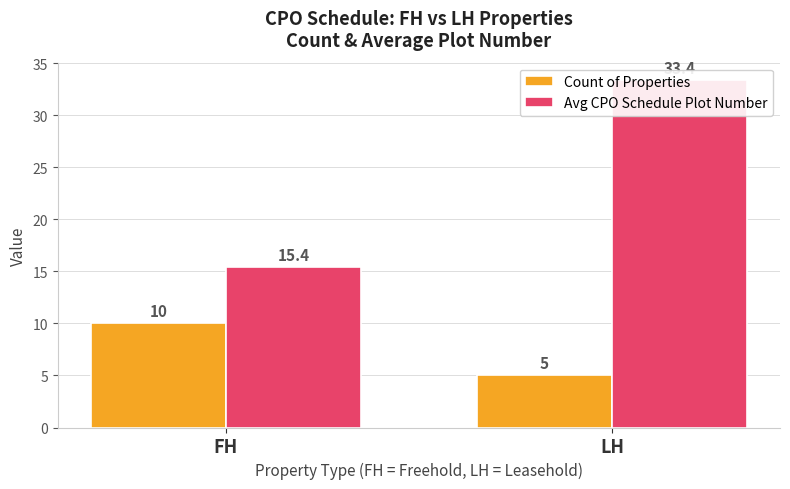

At which label does Avg CPO Schedule Plot Number reach its peak?

LH